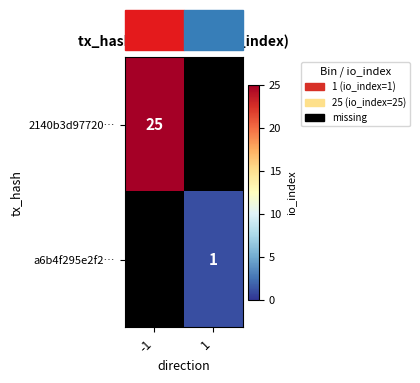

Between 1 and -1, which is larger?

-1